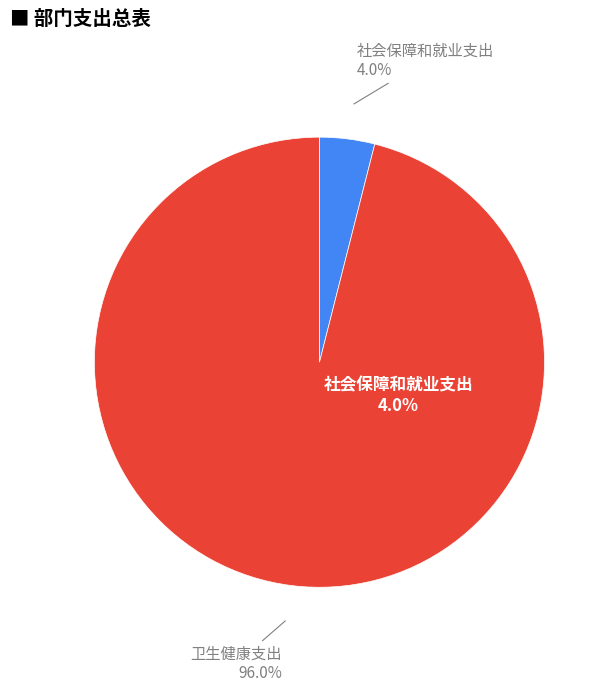

What percentage is the 卫生健康支出 slice, to the nearest percent?

96%